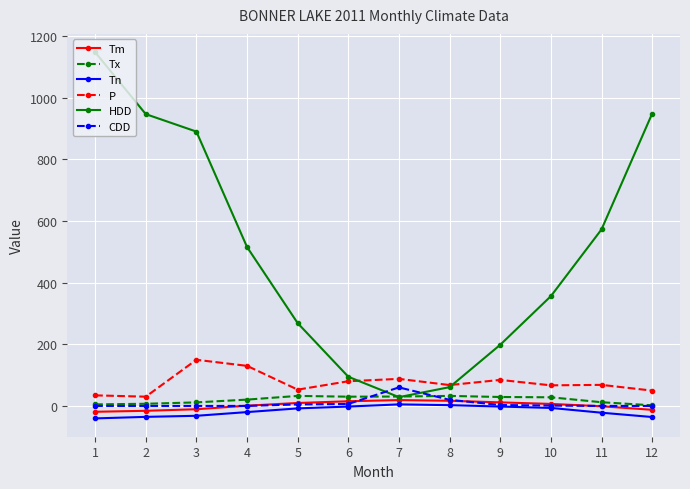

True or false: P has more than 2 points higher than both neighbors.

True